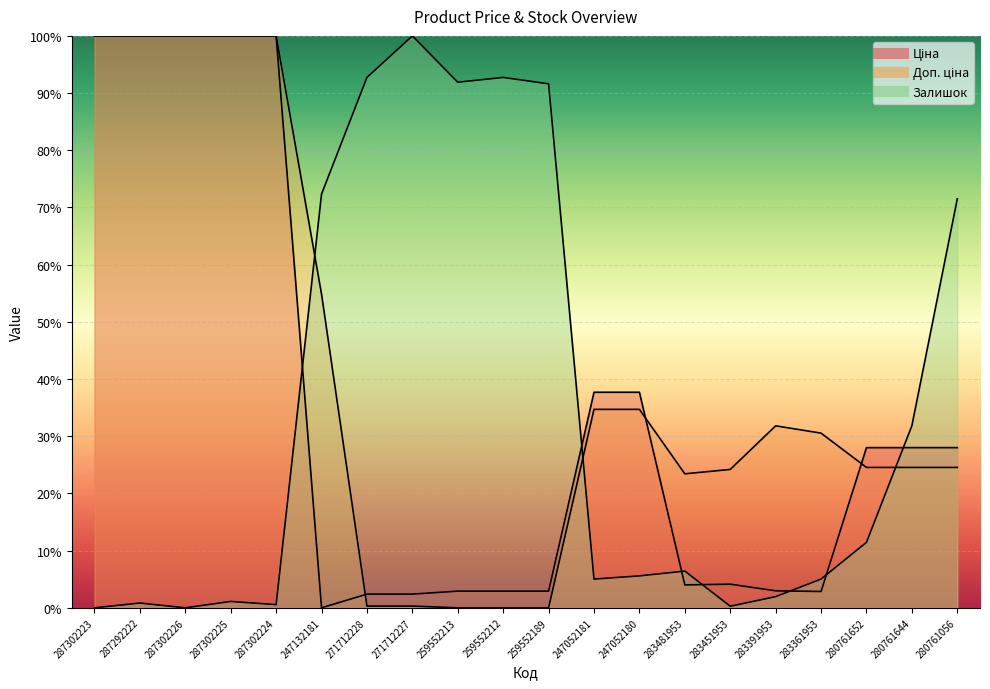

Where do Доп. ціна and Ціна first cross each other?

287302224 and 247132181